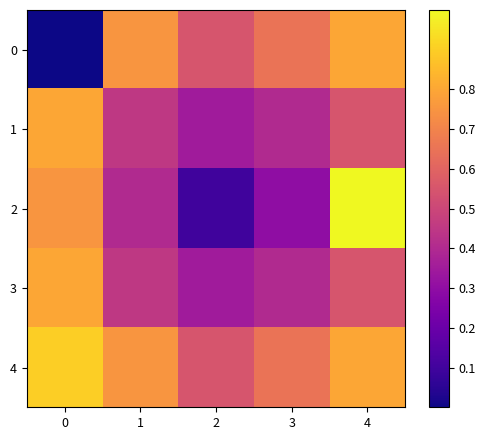

Reading right to left, list all the values displayed in this chart.

0: 4=0.8	3=0.7	2=0.6	1=0.8	0=0.0
1: 4=0.6	3=0.4	2=0.3	1=0.5	0=0.8
2: 4=1.0	3=0.3	2=0.1	1=0.4	0=0.8
3: 4=0.6	3=0.4	2=0.3	1=0.5	0=0.8
4: 4=0.8	3=0.7	2=0.6	1=0.8	0=0.9